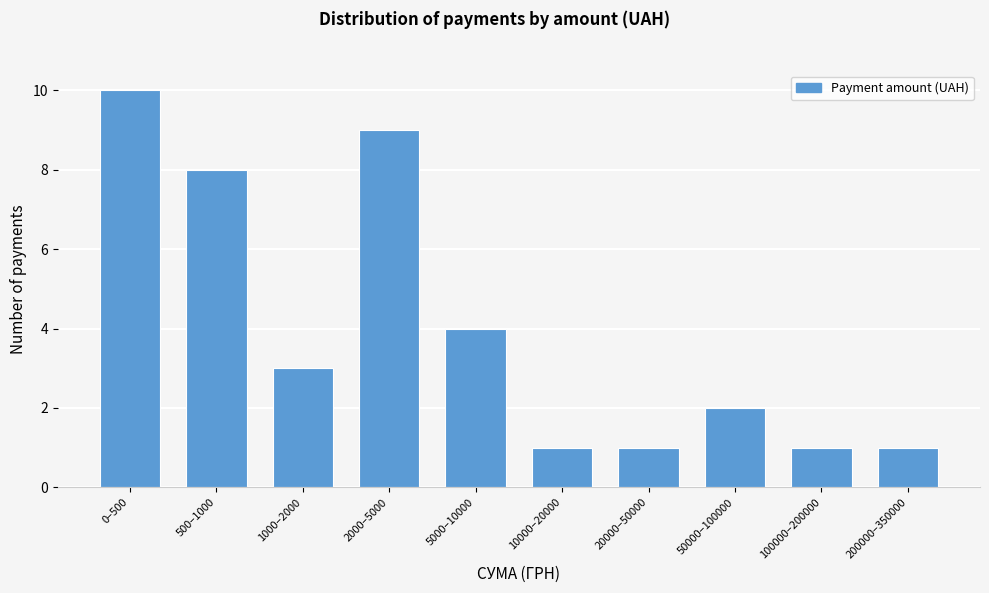

Reading left to right, extract all data points from this chart.

10	8	3	9	4	1	1	2	1	1